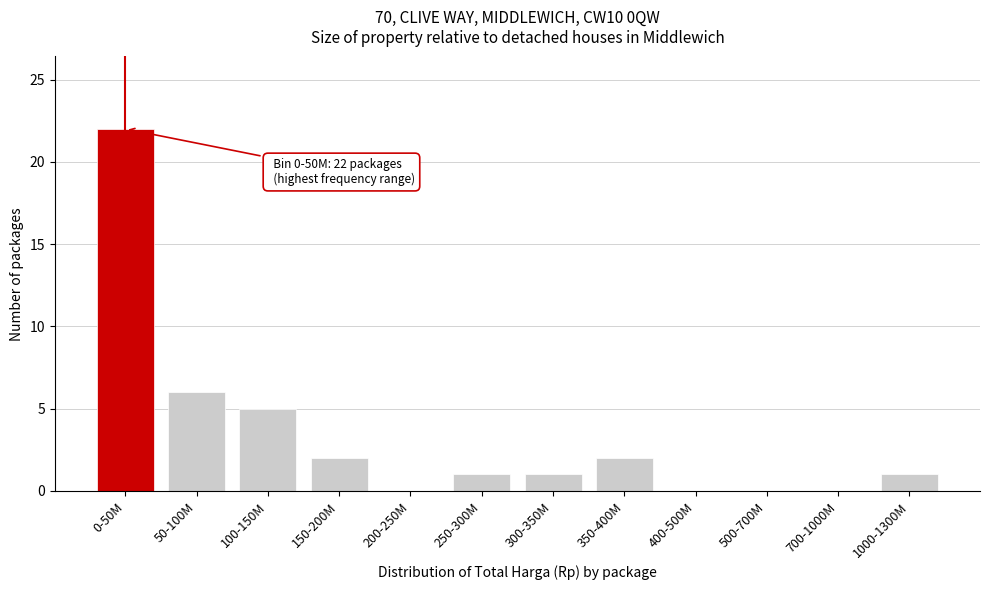

Reading left to right, transcribe all the data shown in this chart.

0-50M=22	50-100M=6	100-150M=5	150-200M=2	200-250M=0	250-300M=1	300-350M=1	350-400M=2	400-500M=0	500-700M=0	700-1000M=0	1000-1300M=1